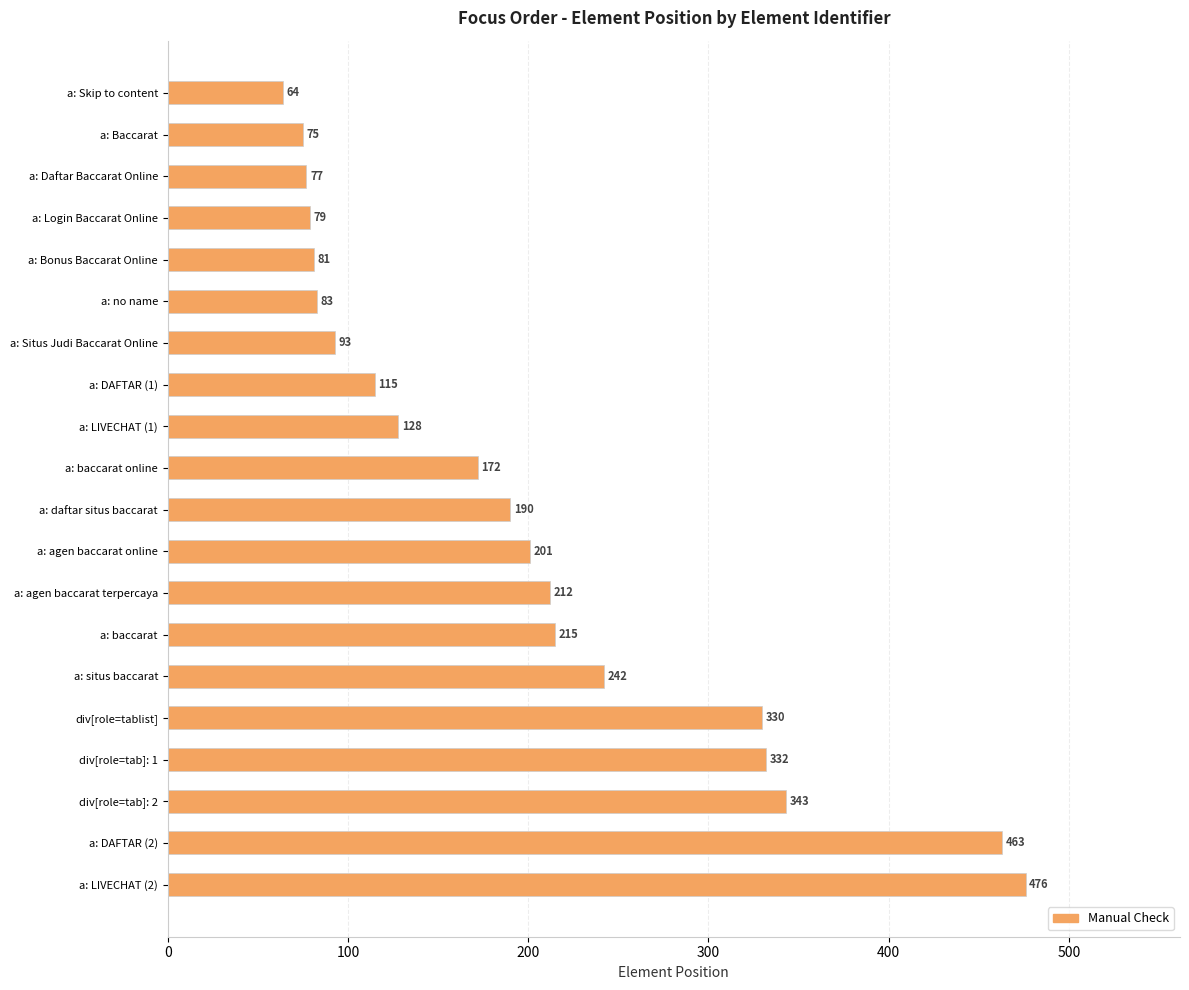

How many values are below 190?

10